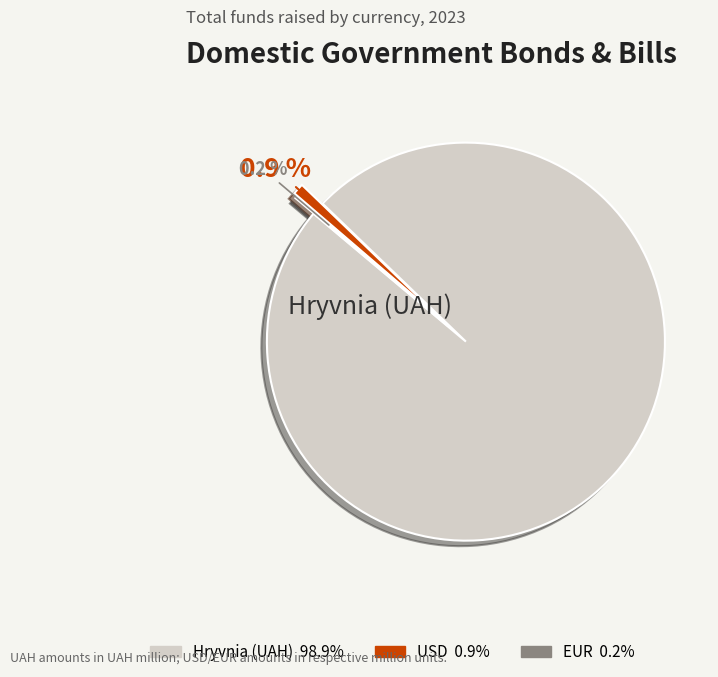

Which slice is the largest?

Hryvnia (UAH)